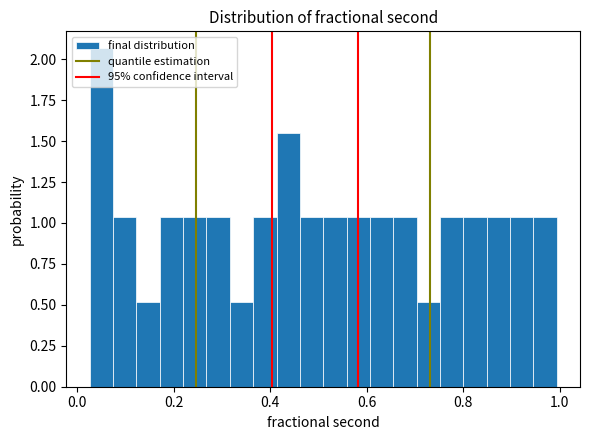

Read against the x-axis, roughly where is the centre of the tallest bar?

0.06